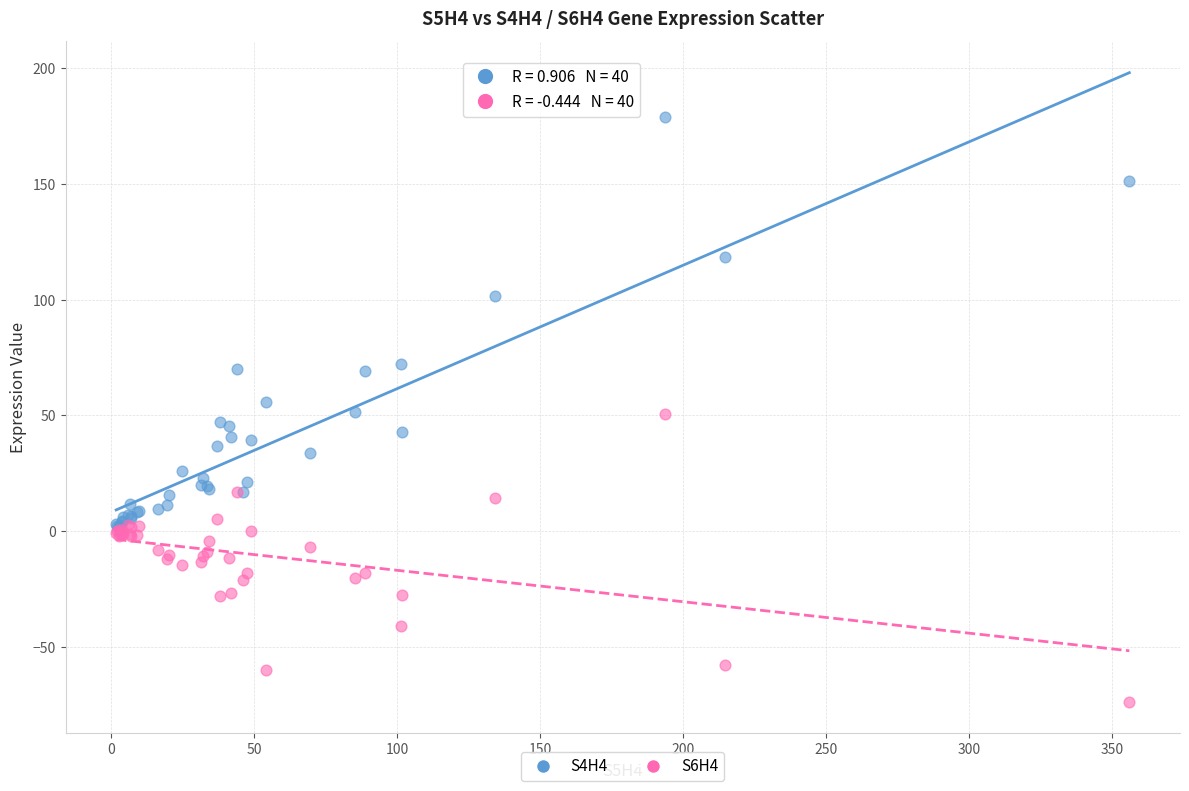

What are all the series names shown in the legend?

S4H4, S6H4